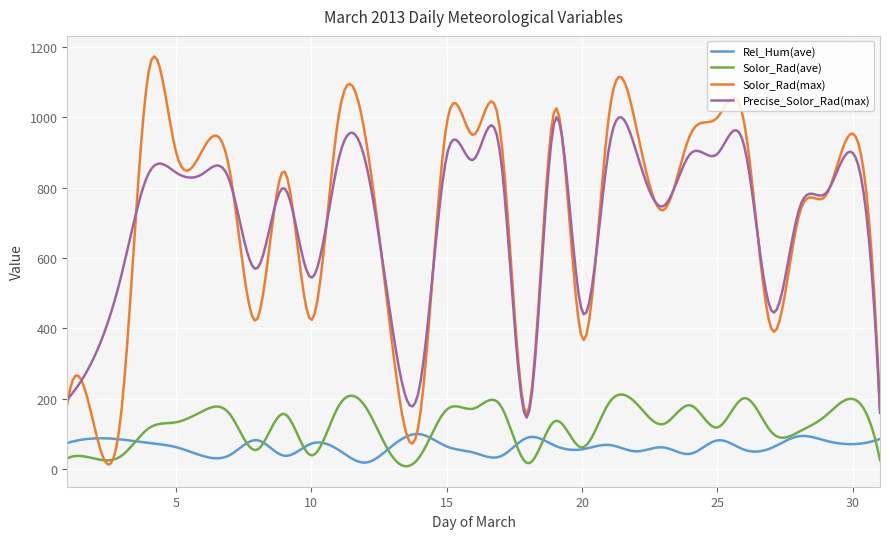

What is the highest value of the Solor_Rad(max) series?

1172.4